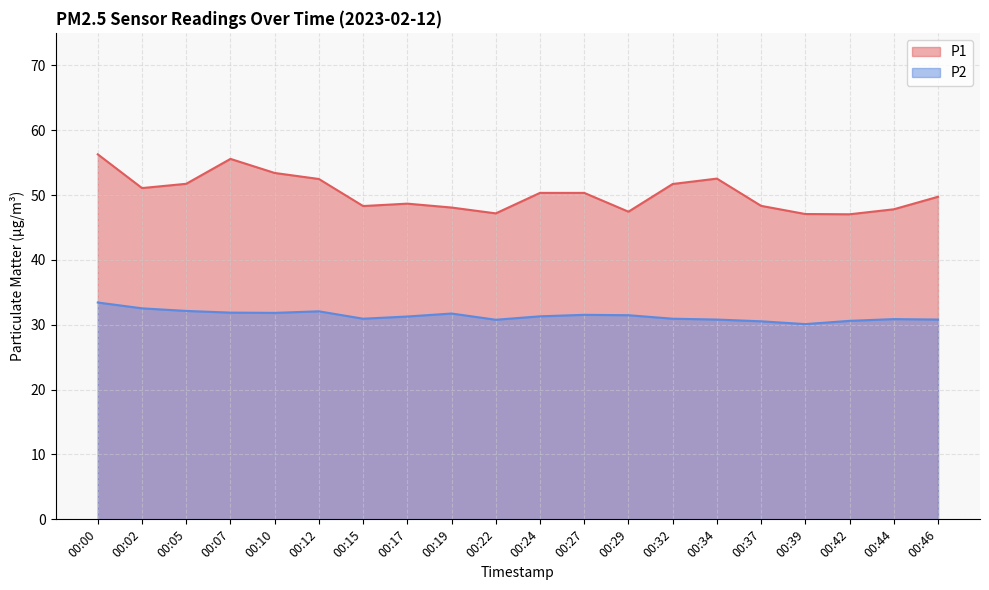

Reading left to right, list all the values displayed in this chart.

P1: 56.3	51.1	51.7	55.6	53.4	52.5	48.3	48.7	48.1	47.2	50.3	50.3	47.4	51.7	52.5	48.3	47.1	47.0	47.8	49.7
P2: 33.4	32.5	32.1	31.9	31.8	32.1	30.9	31.3	31.7	30.8	31.3	31.5	31.5	30.9	30.8	30.5	30.1	30.6	30.9	30.8